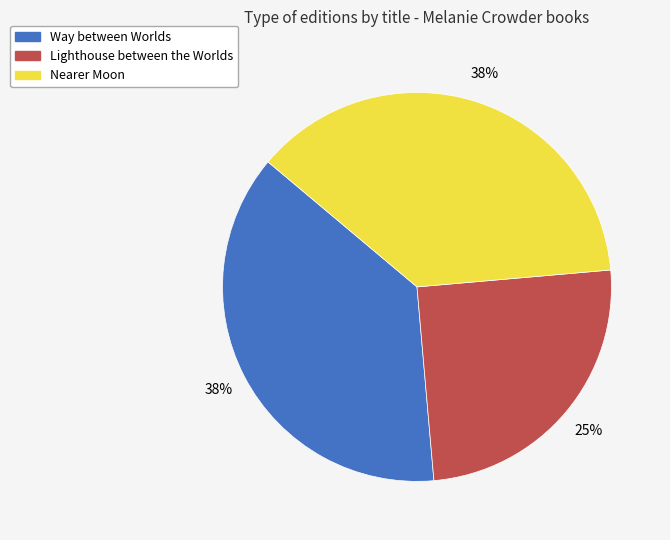

Is it true that Lighthouse between the Worlds is 25% of the pie?

True